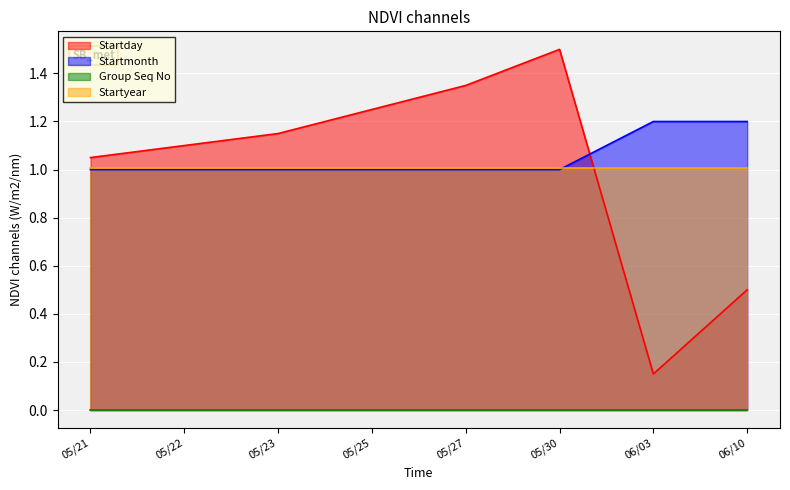

In Startday, how many points are lower than both neighbors (excluding endpoints)?

1